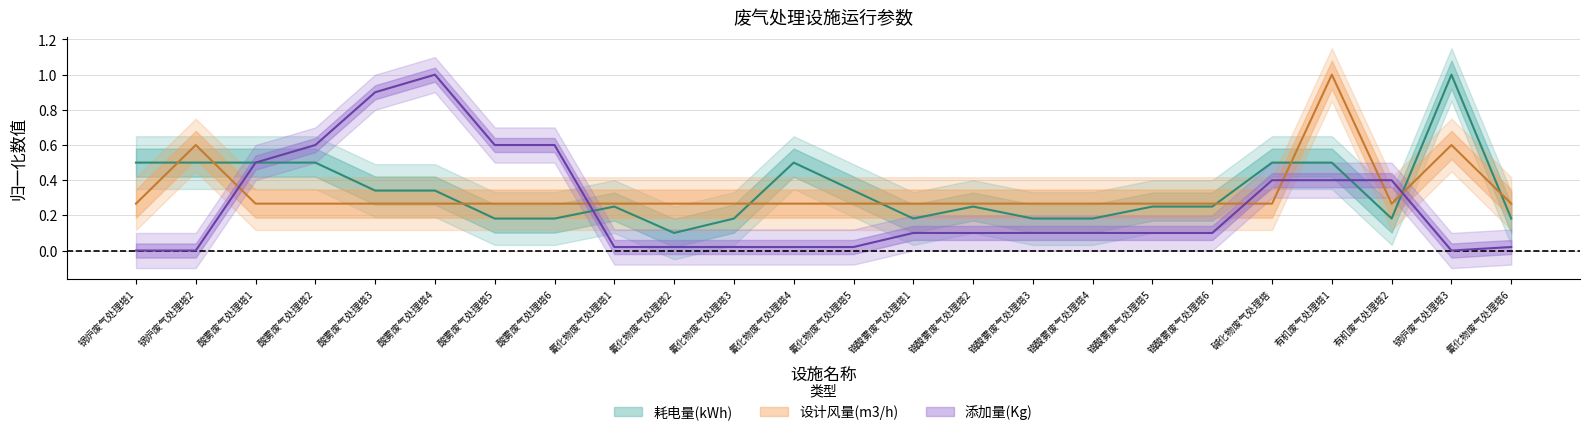

Which category has the lowest value across all series?

锅炉废气处理塔1